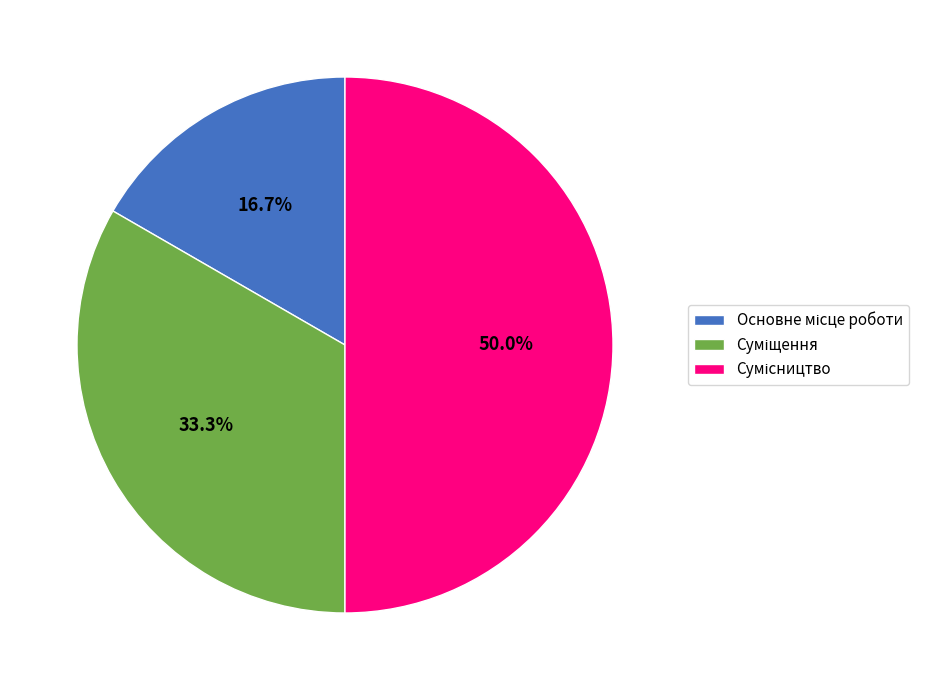

How many slices are in this pie chart?

3